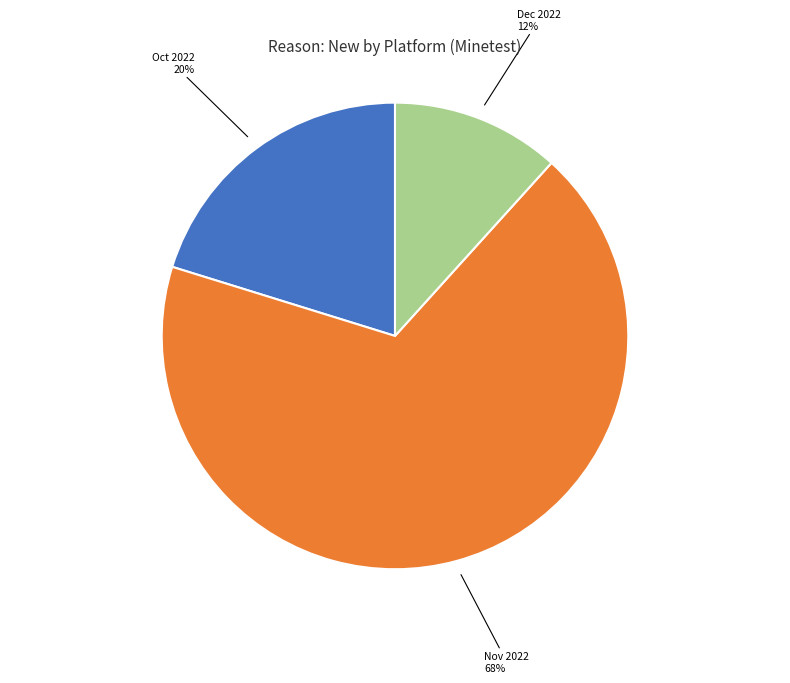

Which category accounts for the majority?

Nov 2022